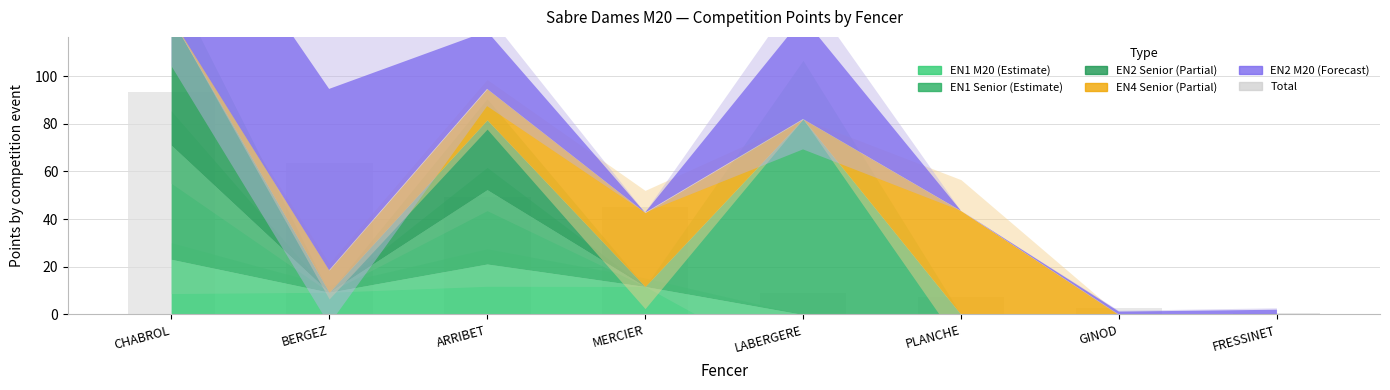

Rank the categories by value from highest to lowest.

CHABROL, BERGEZ, ARRIBET, MERCIER, LABERGERE, PLANCHE, GINOD, FRESSINET